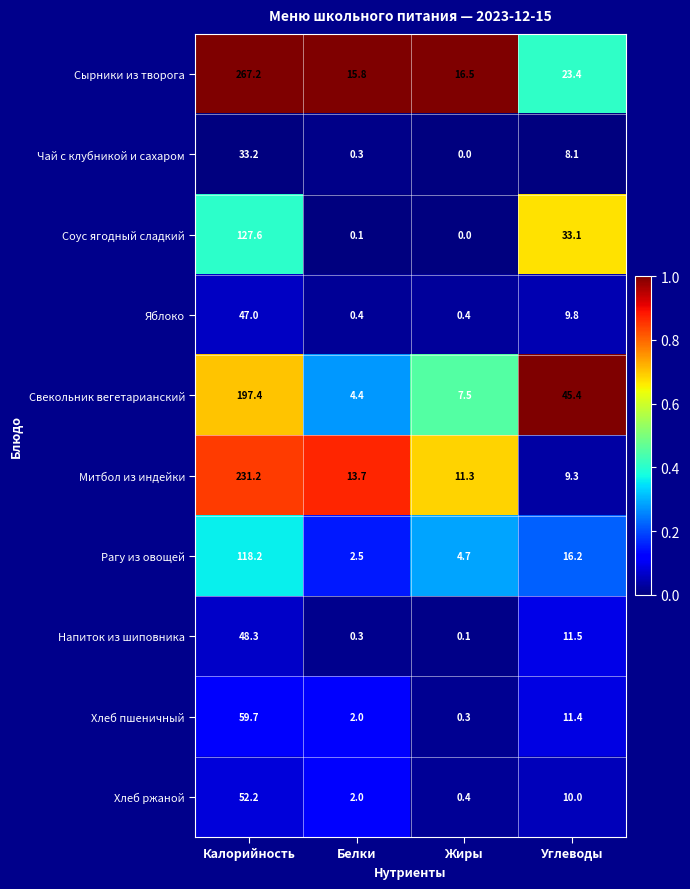

True or false: Хлеб ржаной has a value of 2.0 at Белки.

True